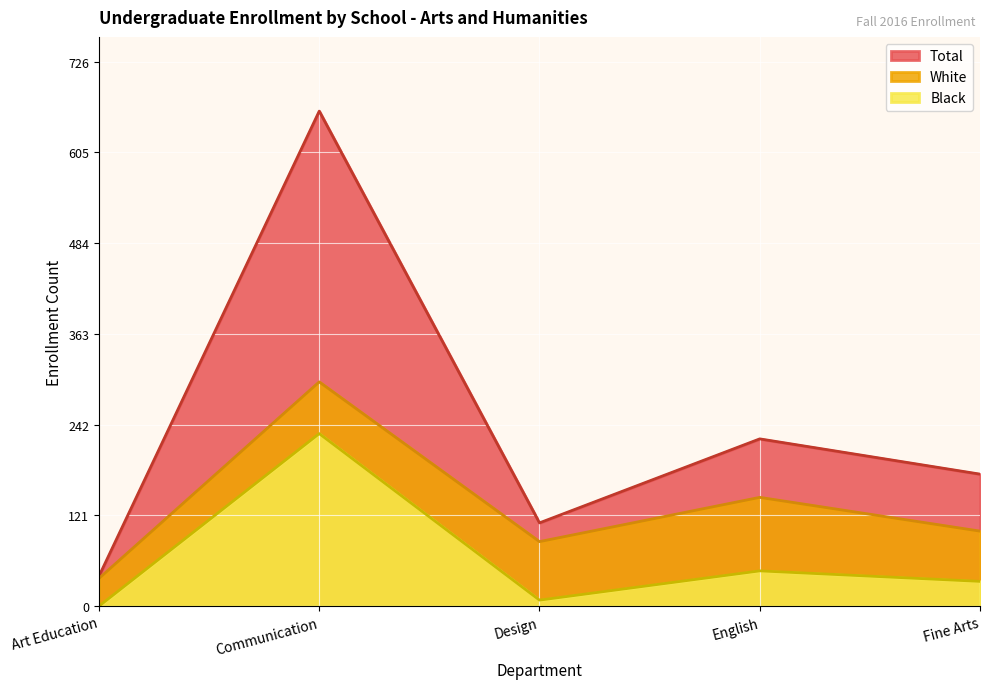

Which series has the largest total across all categories?

Total